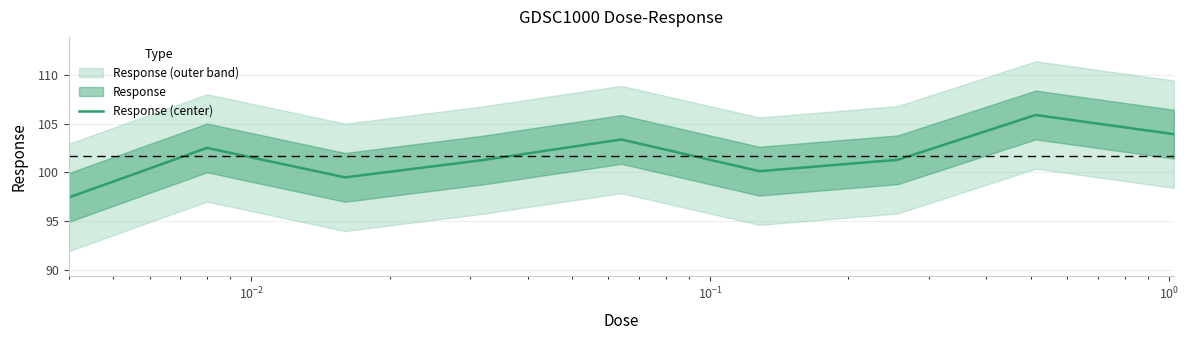

How many interior local peaks (higher than both neighbors) does the data have?

3